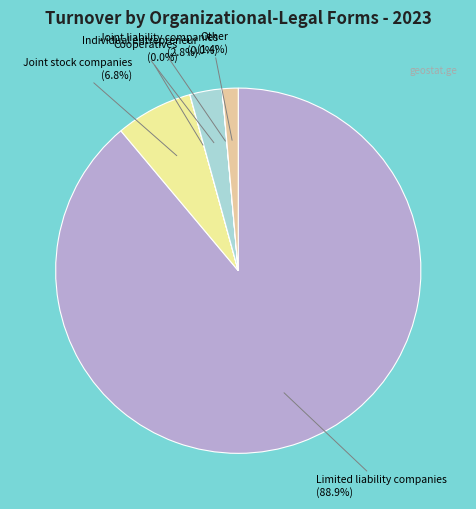

Which category has the biggest portion of the pie?

Limited liability companies